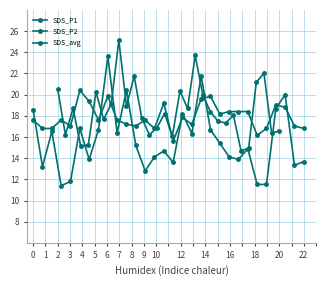

The value of SDS_P2 at 22 is 18.4. True or false?

True